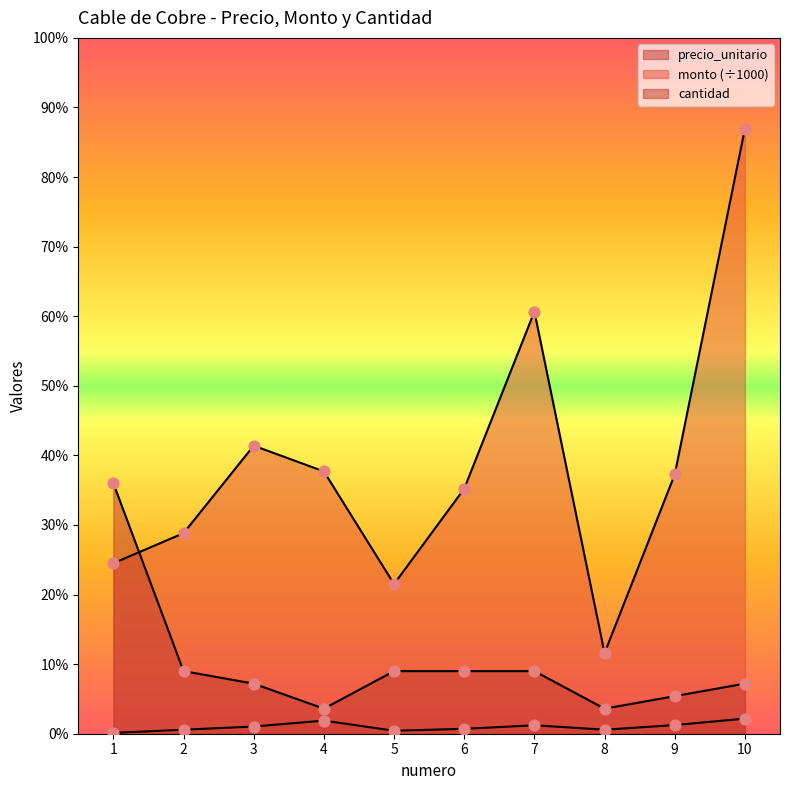

What is the total value across all series at 10?

5352.8